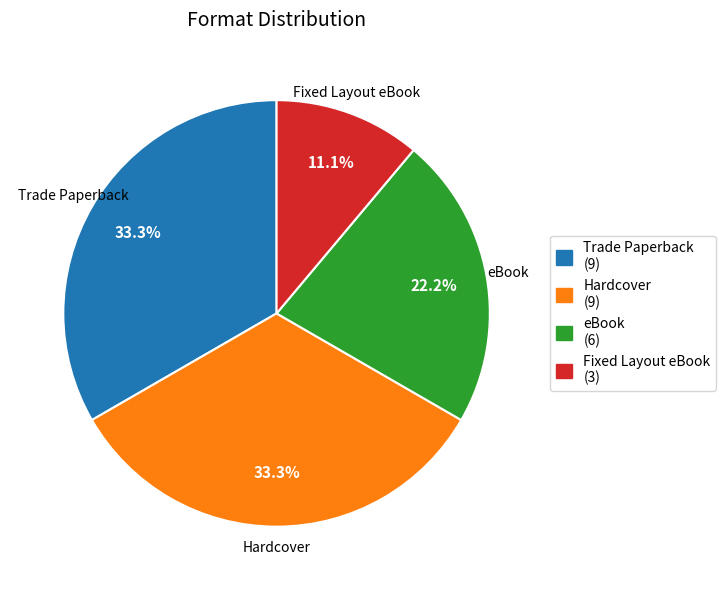

The Trade Paperback slice represents 39% of the pie. True or false?

False